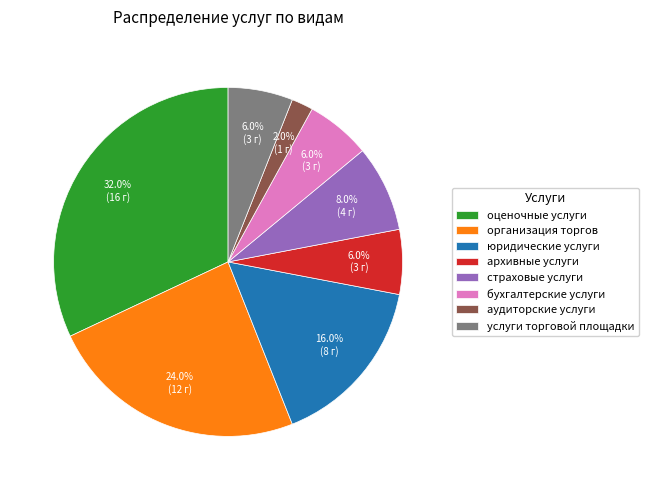

Which has a higher value, страховые услуги or аудиторские услуги?

страховые услуги